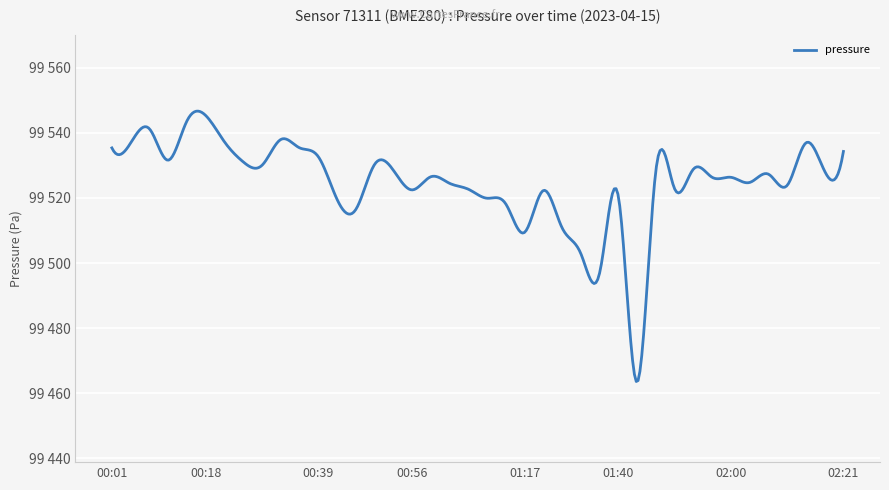

List the labels in order of value, smallest first.

01:43, 01:32, 01:28, 01:17, 01:24, 00:46, 01:14, 00:43, 01:11, 01:40, 01:21, 00:56, 01:07, 01:50, 02:10, 01:03, 02:03, 01:57, 02:00, 01:00, 02:07, 02:17, 01:47, 00:53, 01:54, 00:29, 00:50, 00:25, 00:11, 00:39, 02:21, 00:01, 00:36, 00:05, 02:14, 00:22, 00:32, 00:08, 00:15, 00:18